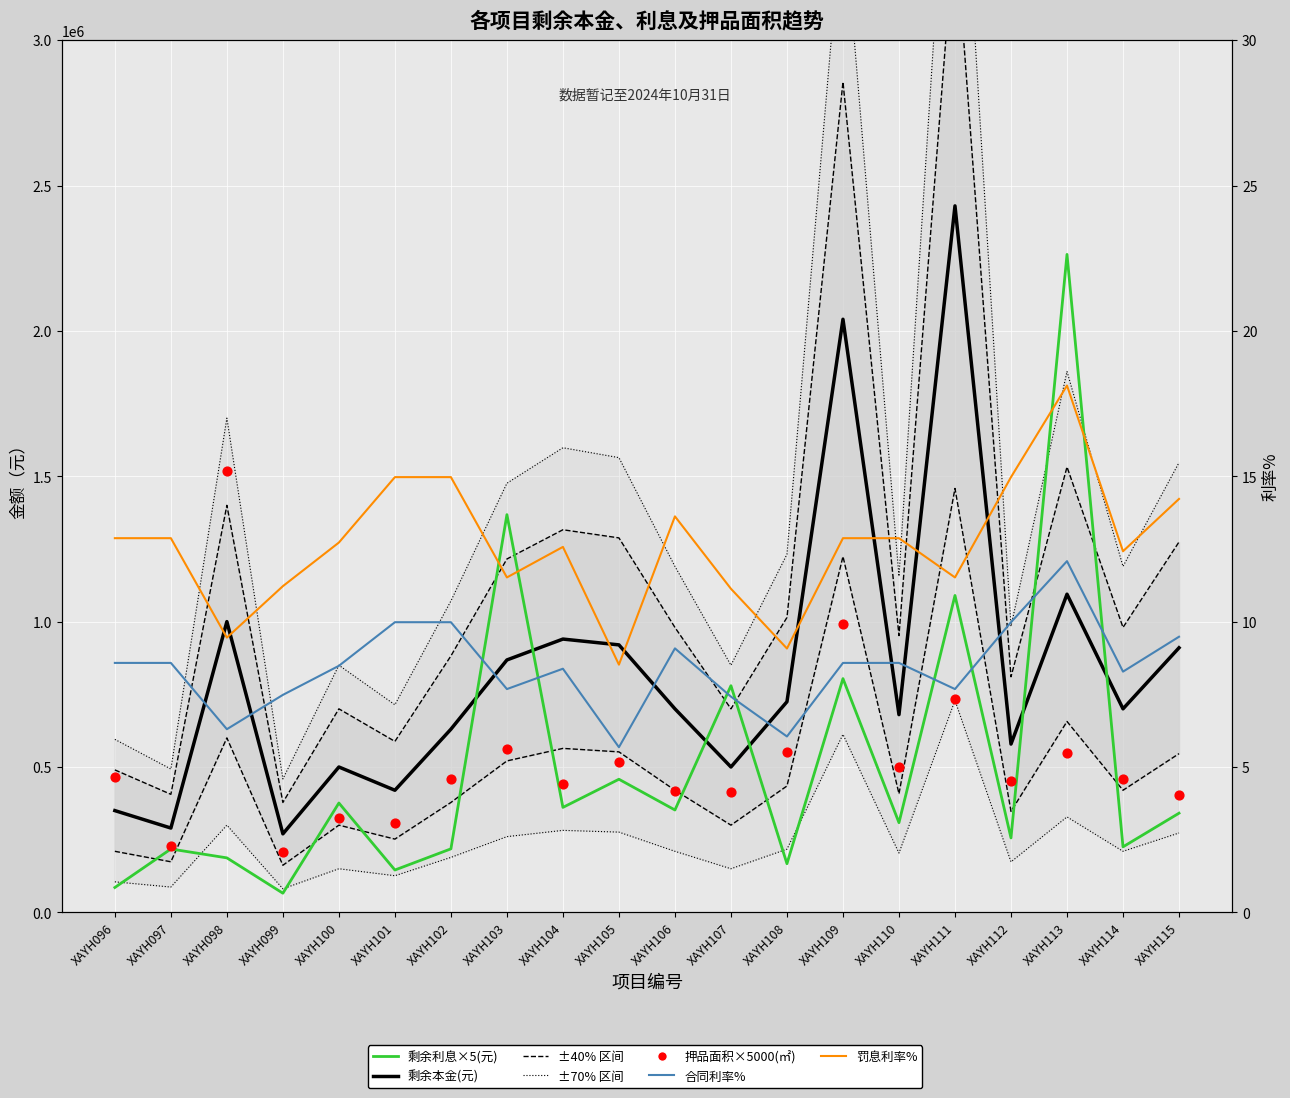

Which series reaches the maximum Y coordinate?

剩余本金(元)